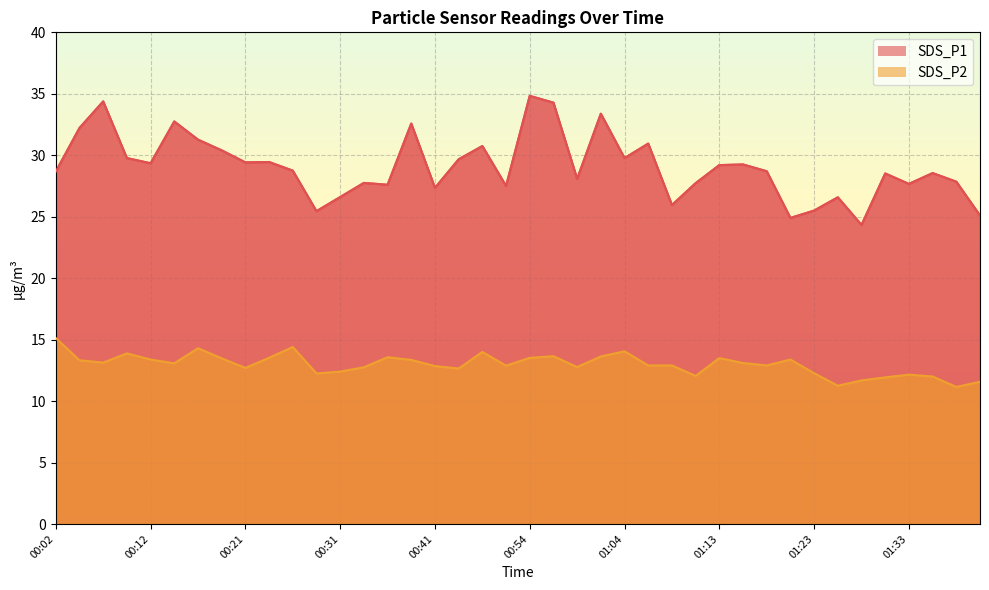

What are all the series names shown in the legend?

SDS_P1, SDS_P2